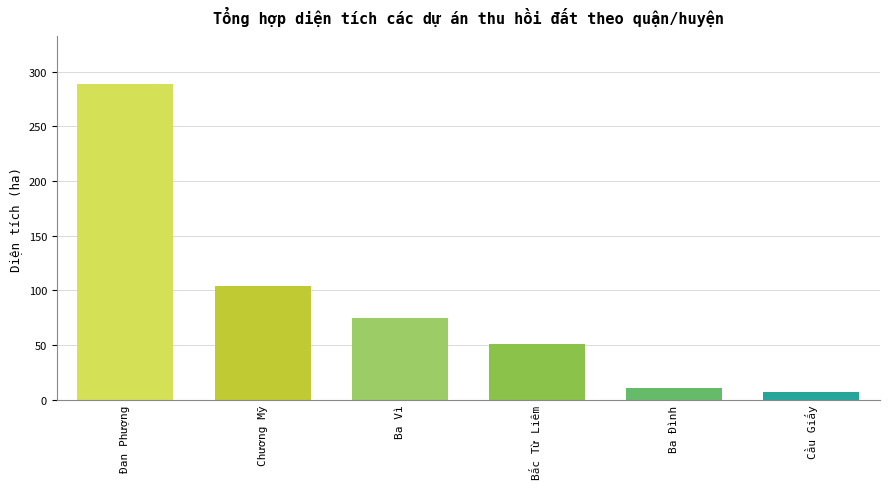

What is the value of the 1st bar from the left?

289.0